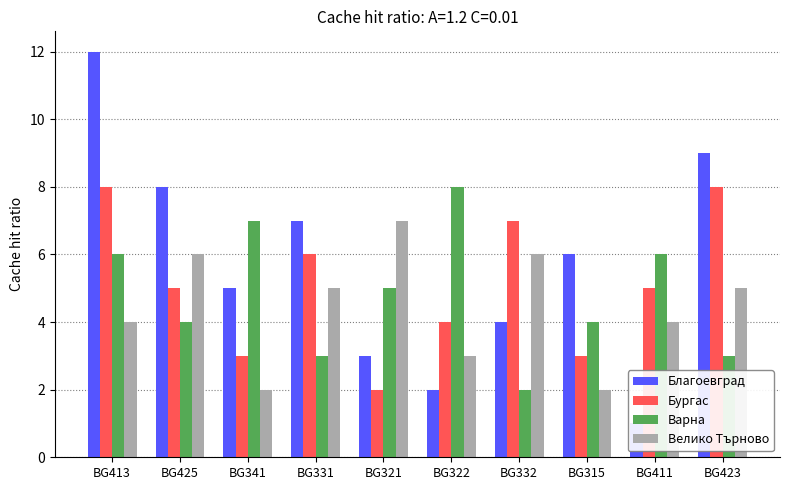

What is the highest value of the Бургас series?

8